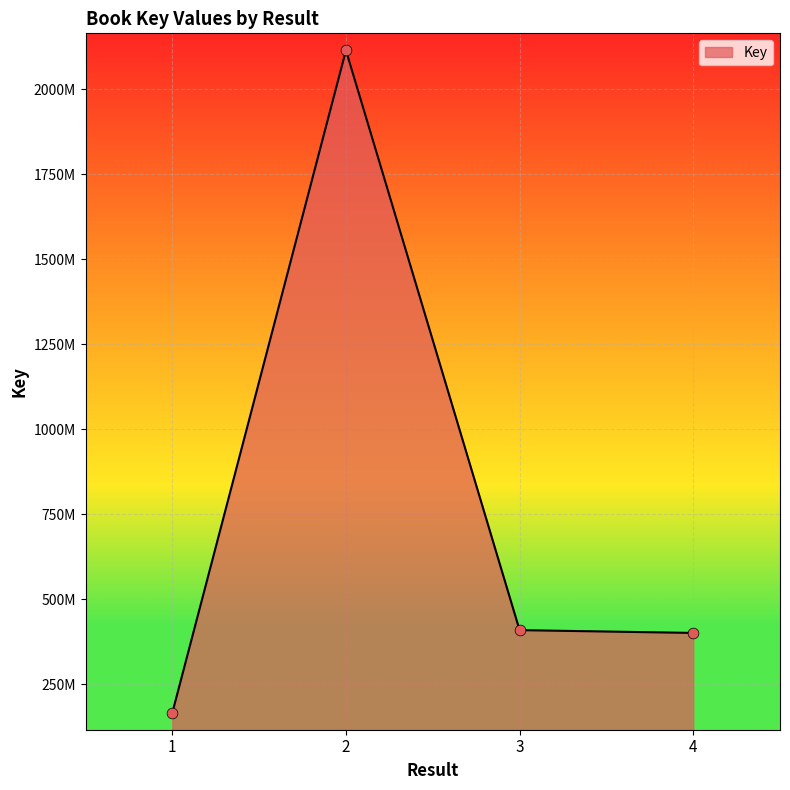

What is the change in value from 2 to 3?

-1706000648